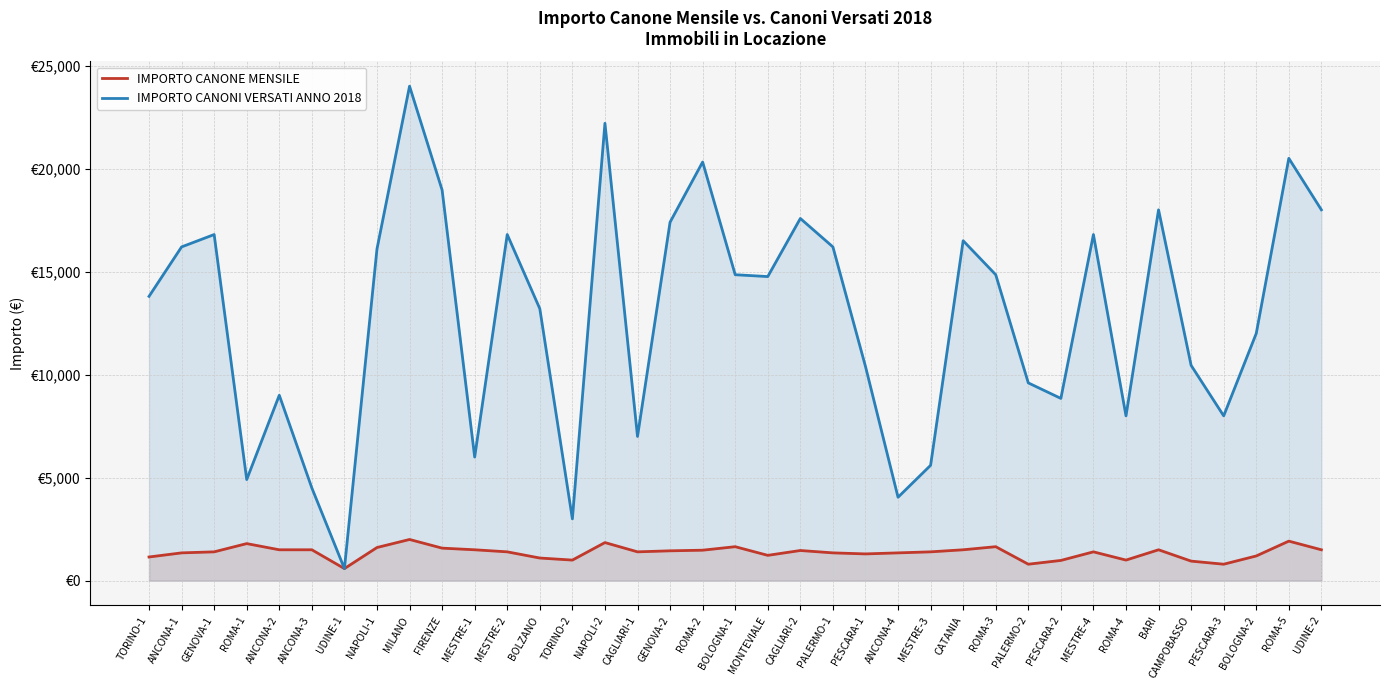

Which series has the widest spread of values?

IMPORTO CANONI VERSATI ANNO 2018